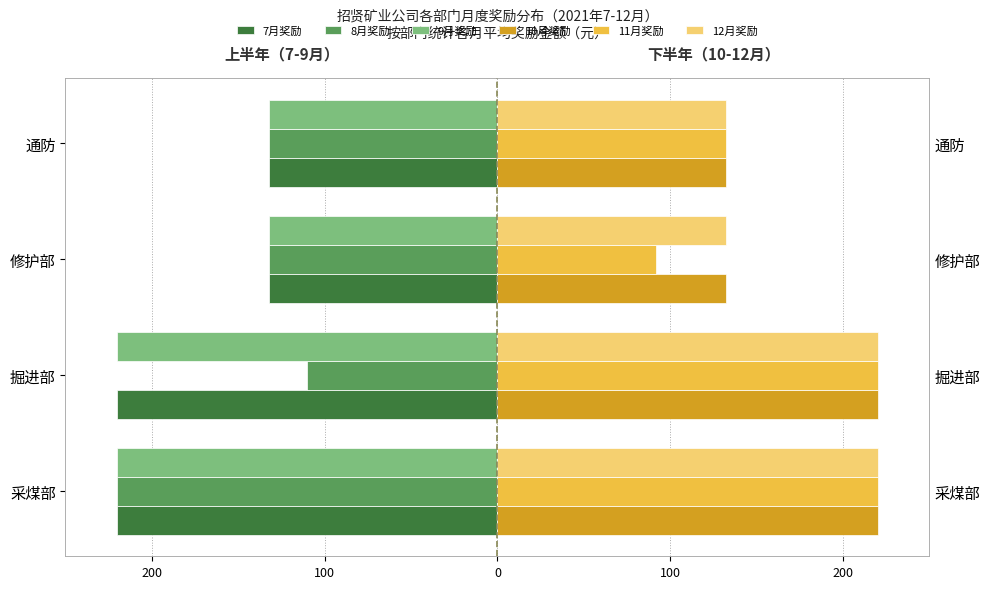

What is the difference between the second highest and minimum values in the 7月奖励 series?

88